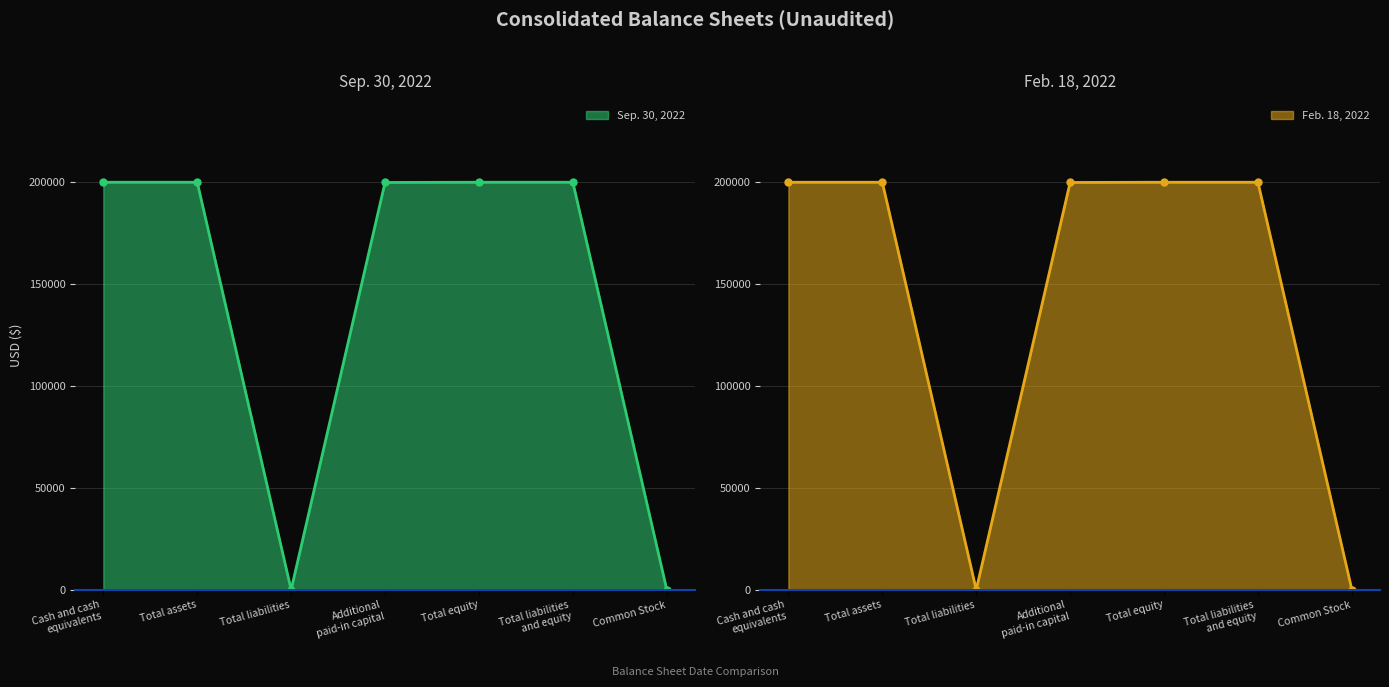

At which label does Sep. 30, 2022 reach its minimum?

Total liabilities